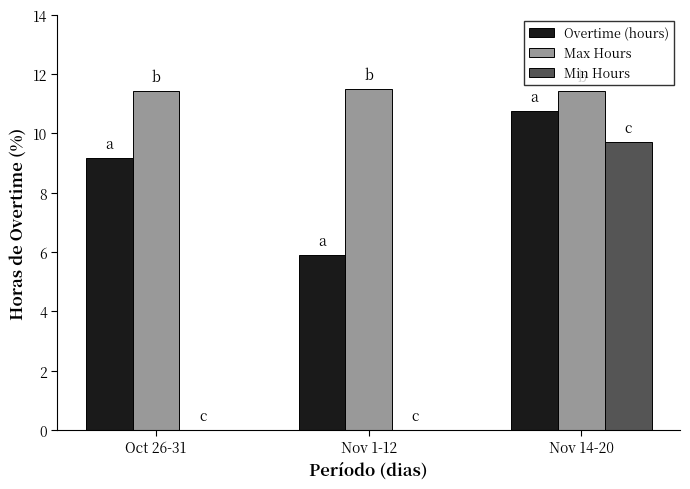

What is the sum of the Min Hours values at Oct 26-31 and Nov 14-20?

9.7